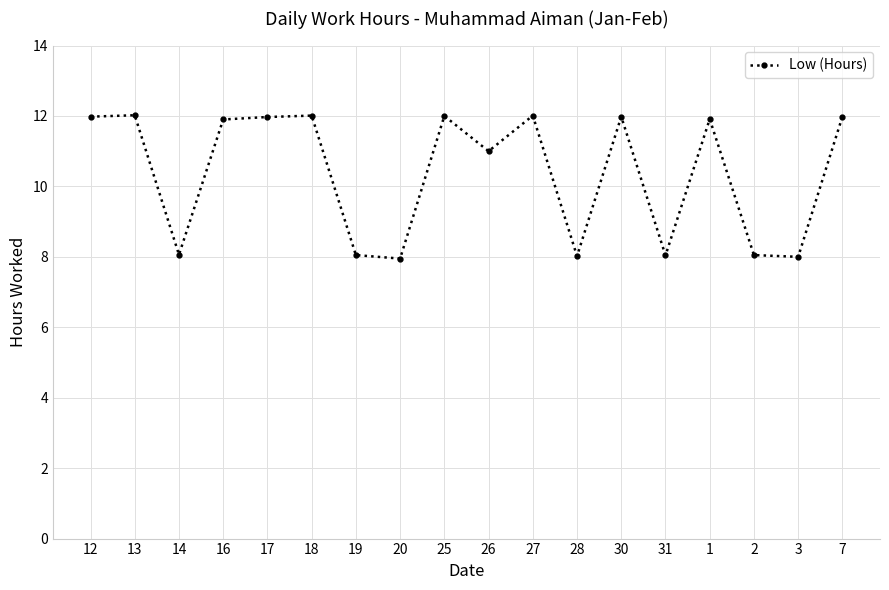

What is the greatest value displayed?

12.0